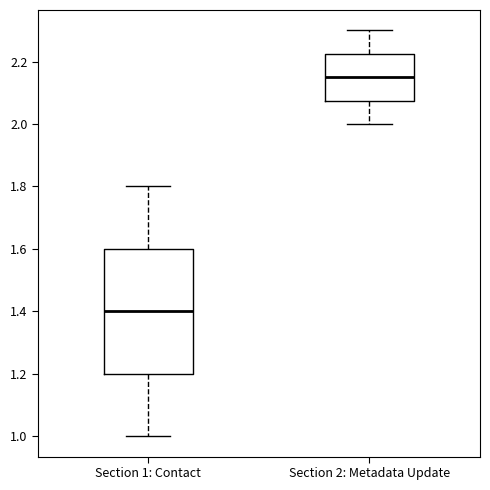

Reading left to right, transcribe this box plot: for each box, give where its median line is, the range the box spans, and where its two whiskers end, as read against the y-axis. The values are not printed on the chart, so give them approximately, as read against the axis.

Section 1: Contact: median 1.40, box 1.20 to 1.60, whiskers 1.00 to 1.80
Section 2: Metadata Update: median 2.16, box 2.08 to 2.22, whiskers 2.00 to 2.30